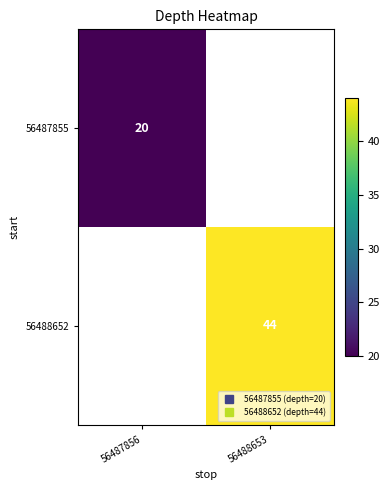

Which category has the lowest value in the 56487855 series?

56487856